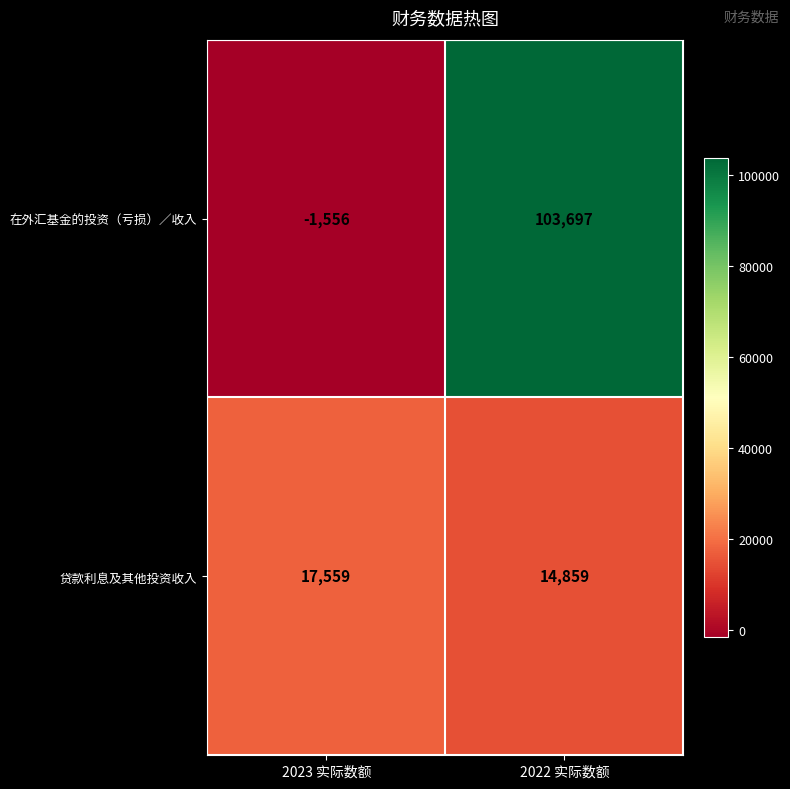

How many data points in 在外汇基金的投资（亏损）∕收入 are less than 103697?

1